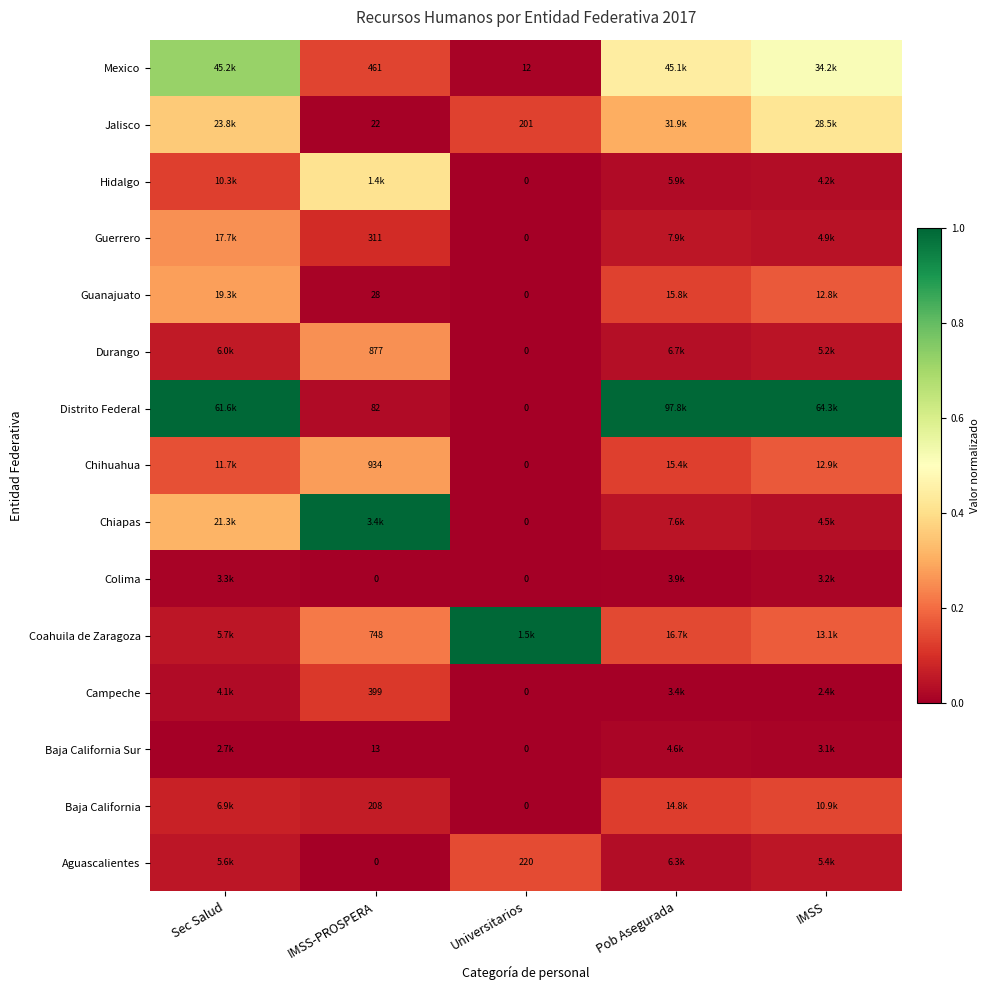

At how many categories does at least one series exceed 0?

5